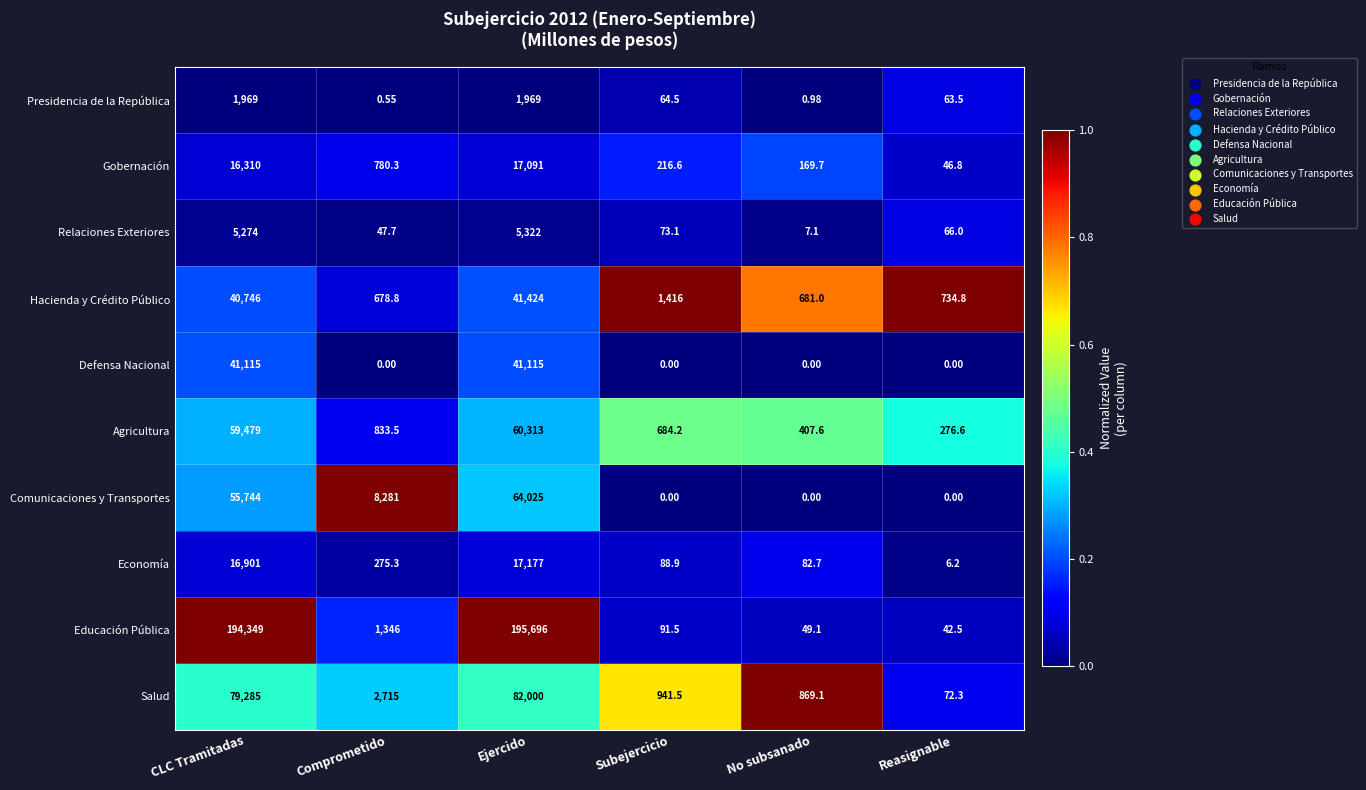

Which series changed the most between No subsanado and Reasignable?

Salud